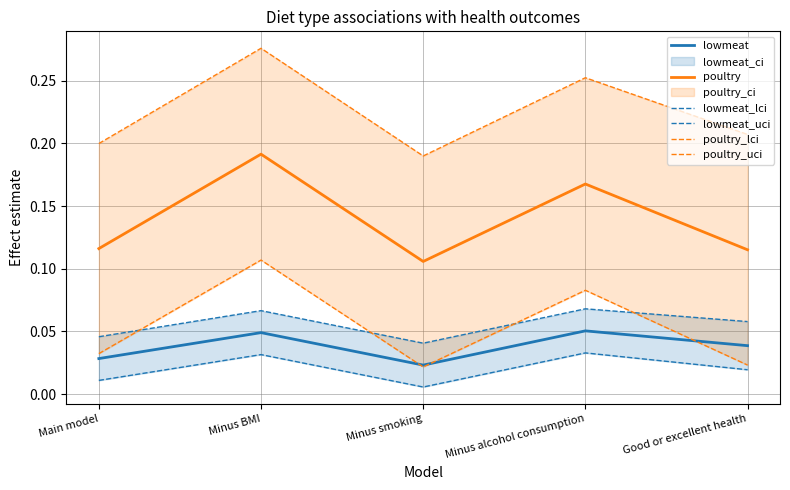

Which series has the largest total across all categories?

poultry_uci